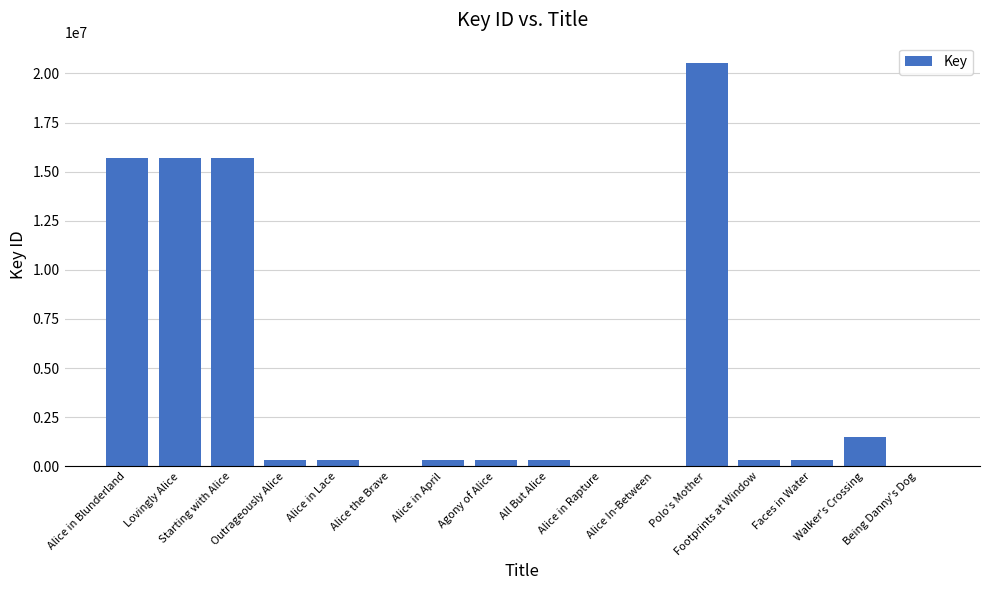

What is the maximum value shown in the chart?

20539045